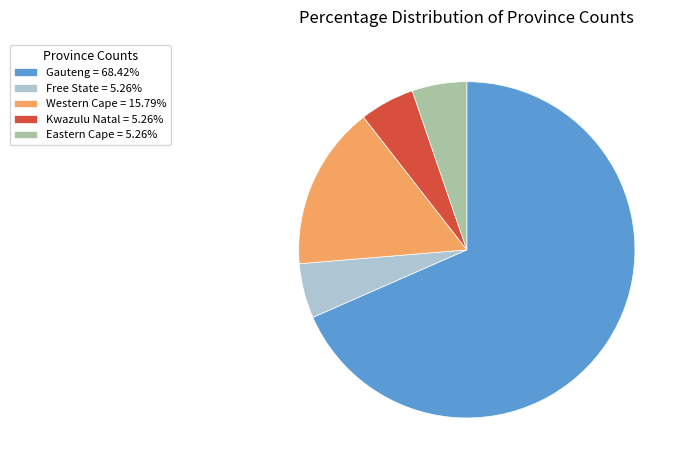

Which has a higher value, Free State or Western Cape?

Western Cape